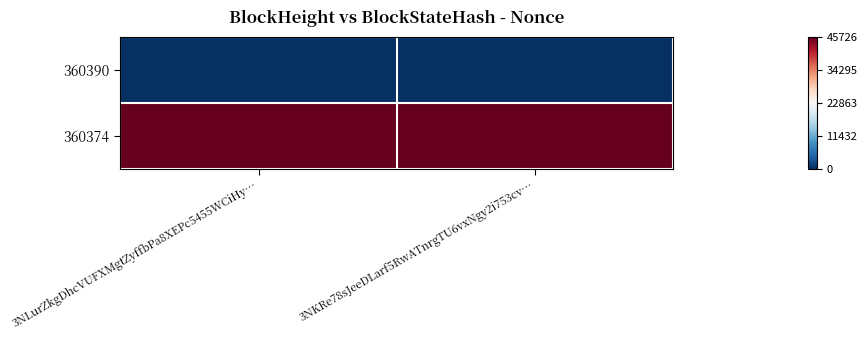

Reading right to left, transcribe all the data shown in this chart.

360390: 3NKRe78sJeeDLarf5RwATnrgTU6vxNgy2i753cv…=0	3NLurZkgDhcVUFXMgtZyffbPa8XEPc5455WCiHy…=0
360374: 3NKRe78sJeeDLarf5RwATnrgTU6vxNgy2i753cv…=45726	3NLurZkgDhcVUFXMgtZyffbPa8XEPc5455WCiHy…=45726